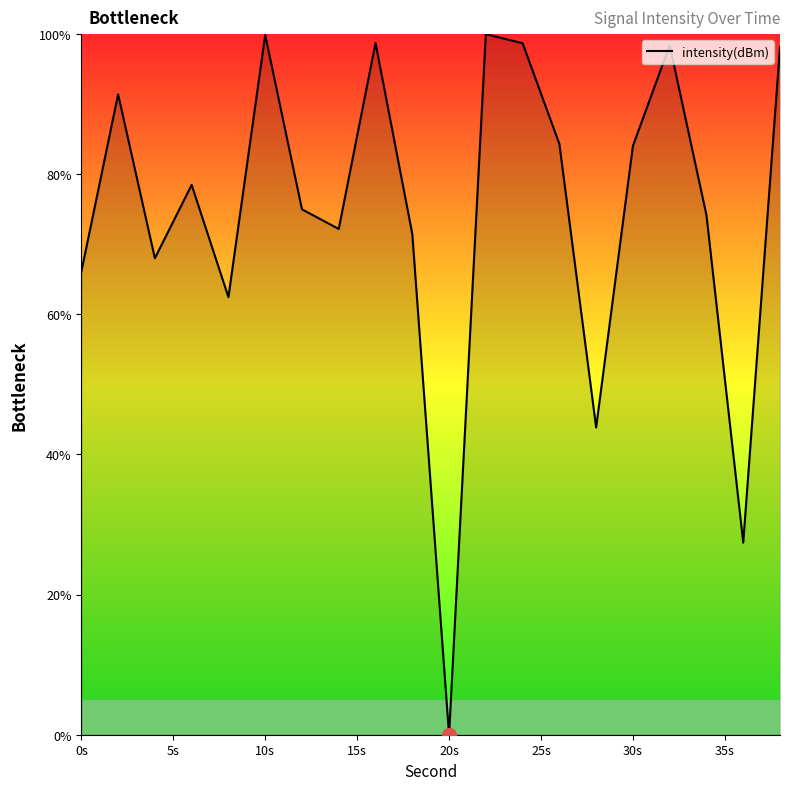

What is the difference between the maximum and minimum values?

100.0